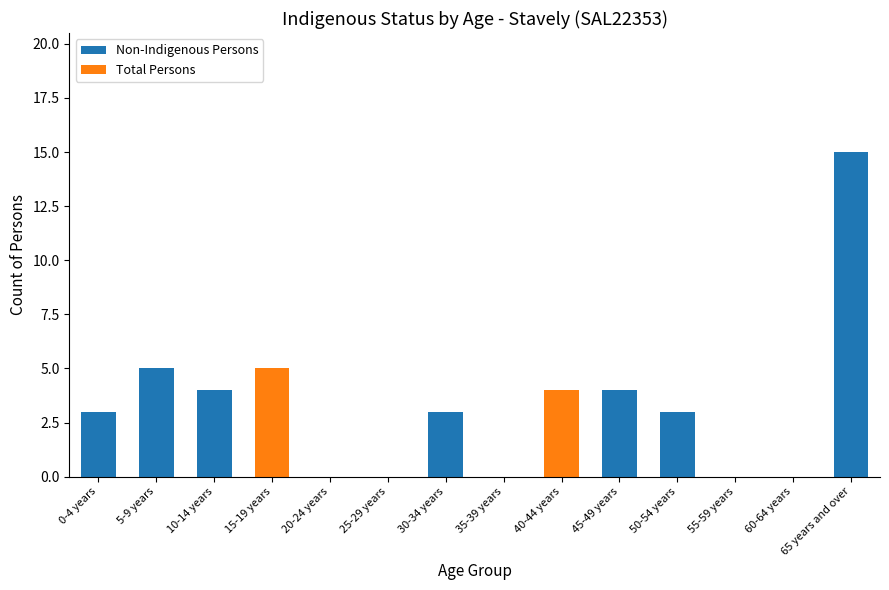

At which label does Non-Indigenous Persons reach its peak?

65 years and over